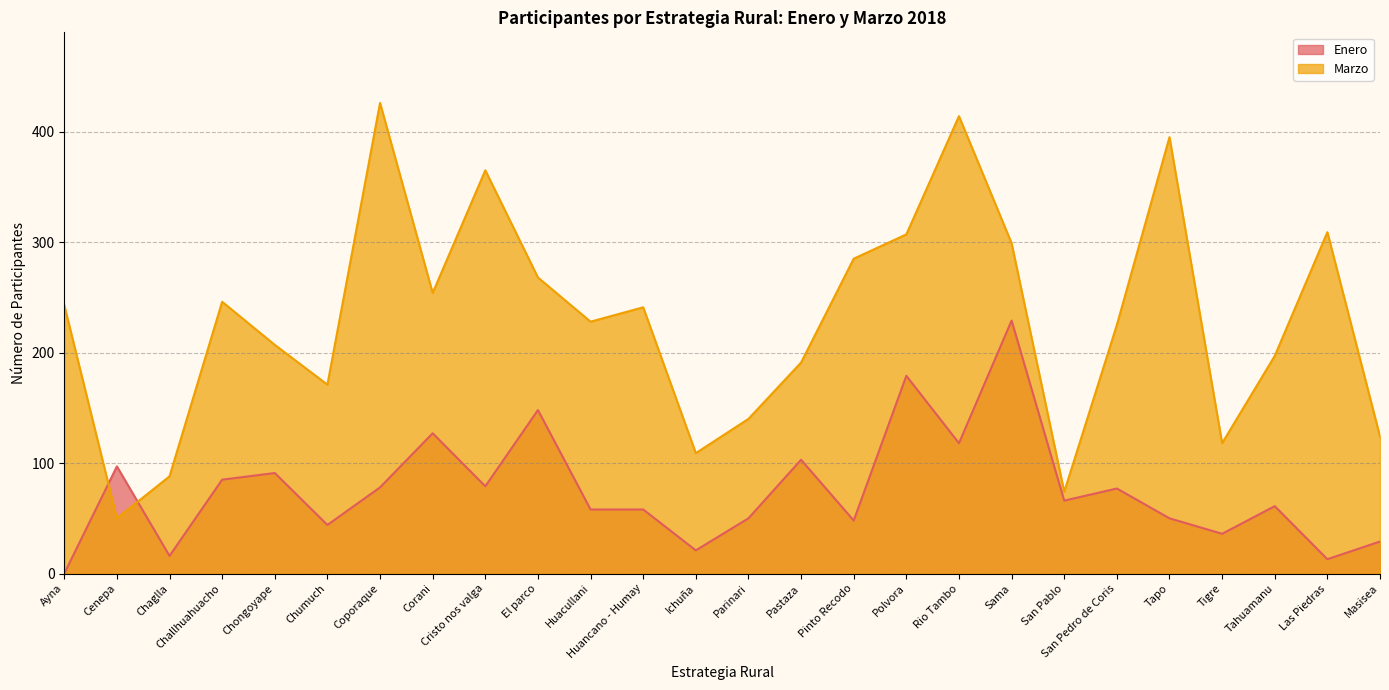

Reading left to right, list all the values displayed in this chart.

Enero: Ayna=0	Cenepa=97	Chaglla=16	Challhuahuacho=85	Chongoyape=91	Chumuch=44	Coporaque=78	Corani=127	Cristo nos valga=79	El parco=148	Huacullani=58	Huancano - Humay=58	Ichuña=21	Parinari=50	Pastaza=103	Pinto Recodo=48	Polvora=179	Rio Tambo=118	Sama=229	San Pablo=66	San Pedro de Coris=77	Tapo=50	Tigre=36	Tahuamanu=61	Las Piedras=13	Masisea=29
Marzo: Ayna=243	Cenepa=50	Chaglla=88	Challhuahuacho=246	Chongoyape=207	Chumuch=171	Coporaque=426	Corani=254	Cristo nos valga=365	El parco=268	Huacullani=228	Huancano - Humay=241	Ichuña=109	Parinari=140	Pastaza=191	Pinto Recodo=285	Polvora=307	Rio Tambo=414	Sama=299	San Pablo=74	San Pedro de Coris=225	Tapo=395	Tigre=118	Tahuamanu=197	Las Piedras=309	Masisea=124